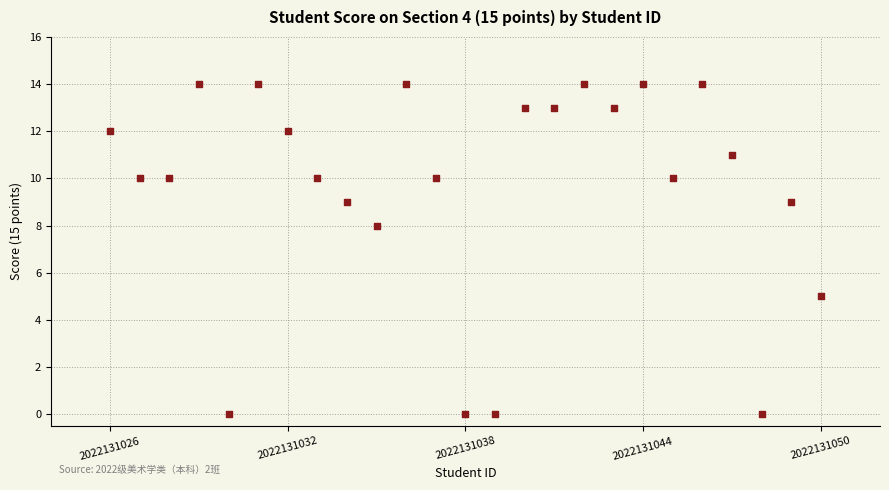

What is the range of Y values (max minus min)?

14